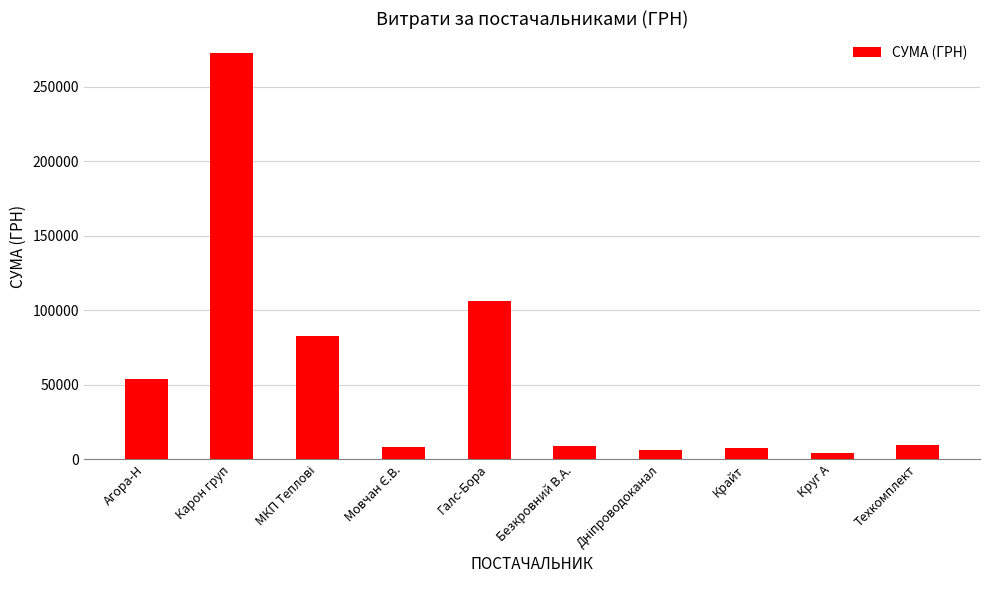

Approximately how many times larger is the value at Крайт compared to Техкомплект?

0.8